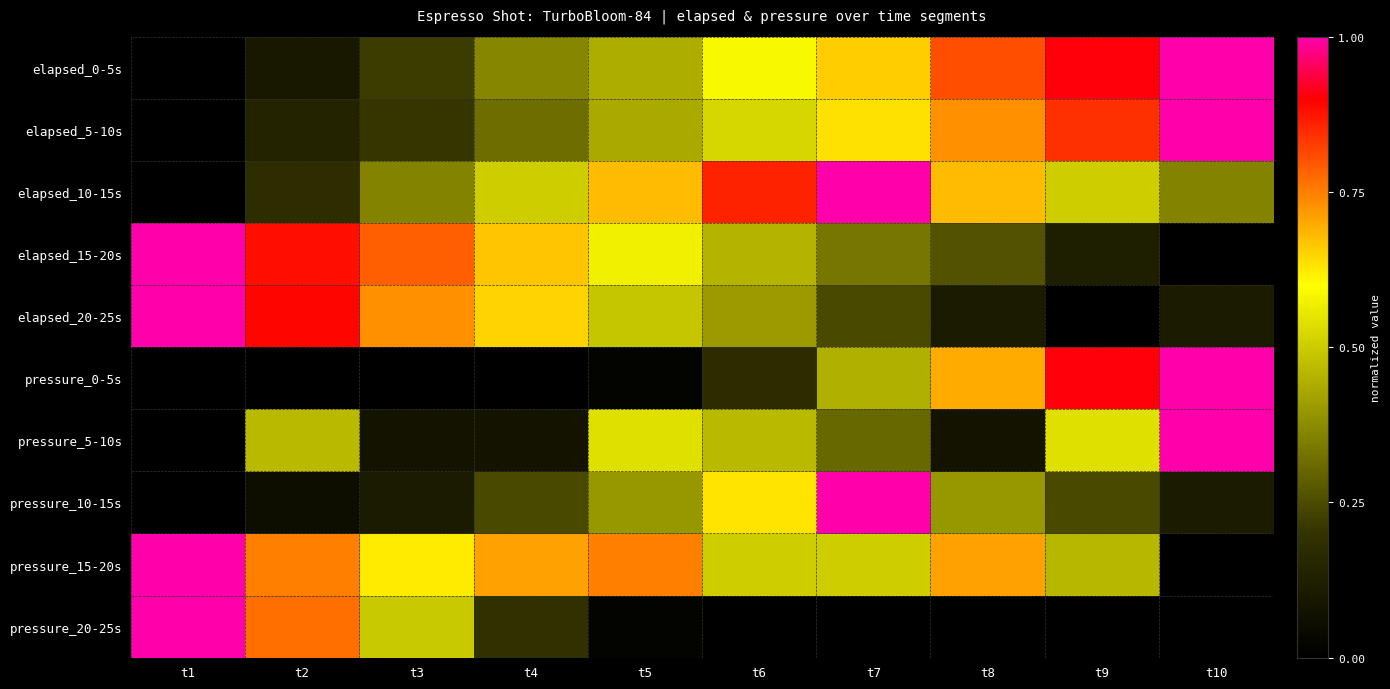

Which series has the widest spread of values?

elapsed_0-5s